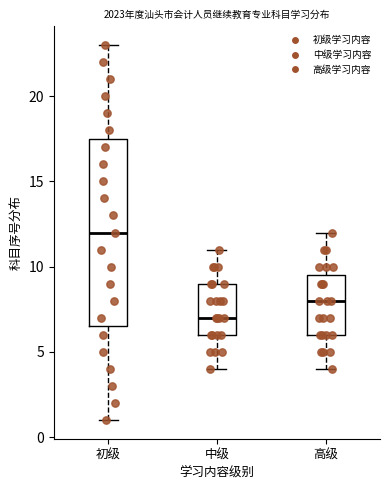

Reading left to right, read every box against the y-axis: the position of its median line, the range the box covers, and the ends of its whiskers. The values are not printed on the chart, so give them approximately, as read against the axis.

初级: median 12.0, box 6.5 to 17.5, whiskers 1.0 to 23.0
中级: median 7.0, box 6.0 to 9.0, whiskers 4.0 to 11.0
高级: median 8.0, box 6.0 to 9.5, whiskers 4.0 to 12.0